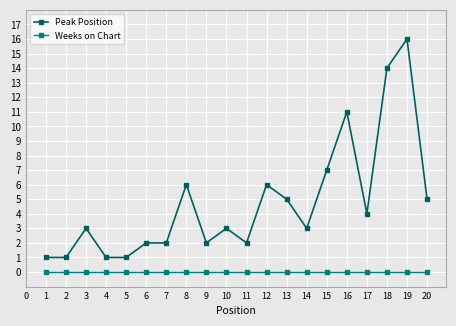

How many lines are shown in the chart?

2